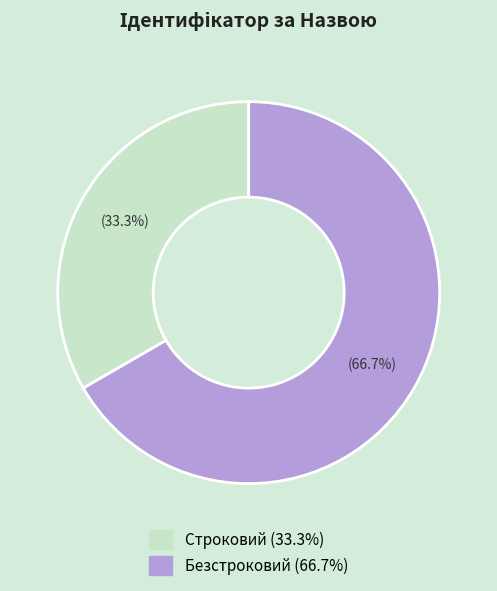

To the nearest percent, what is the combined percentage of Строковий and Безстроковий?

100%